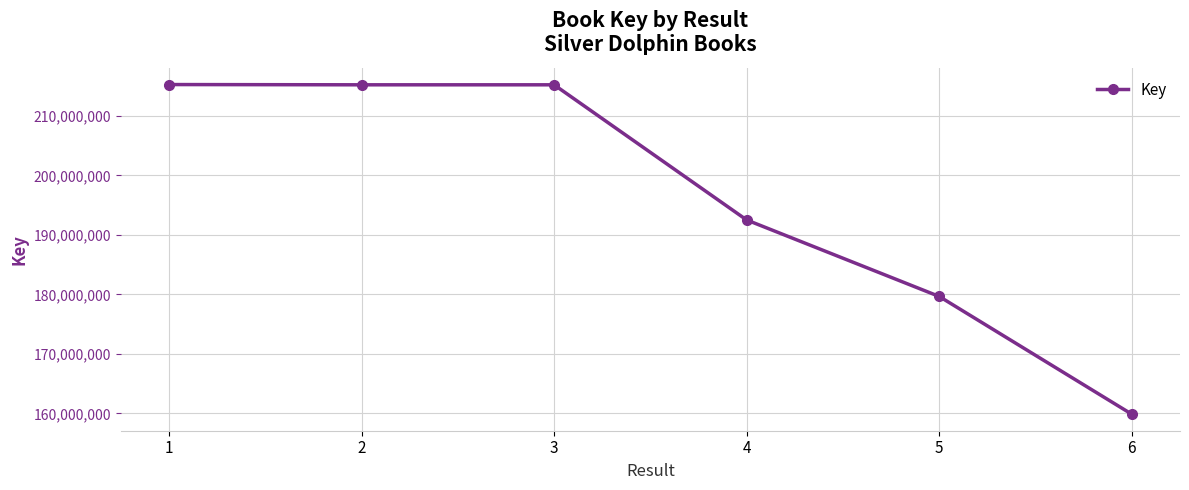

At which label is the value closest to 187555582?

4